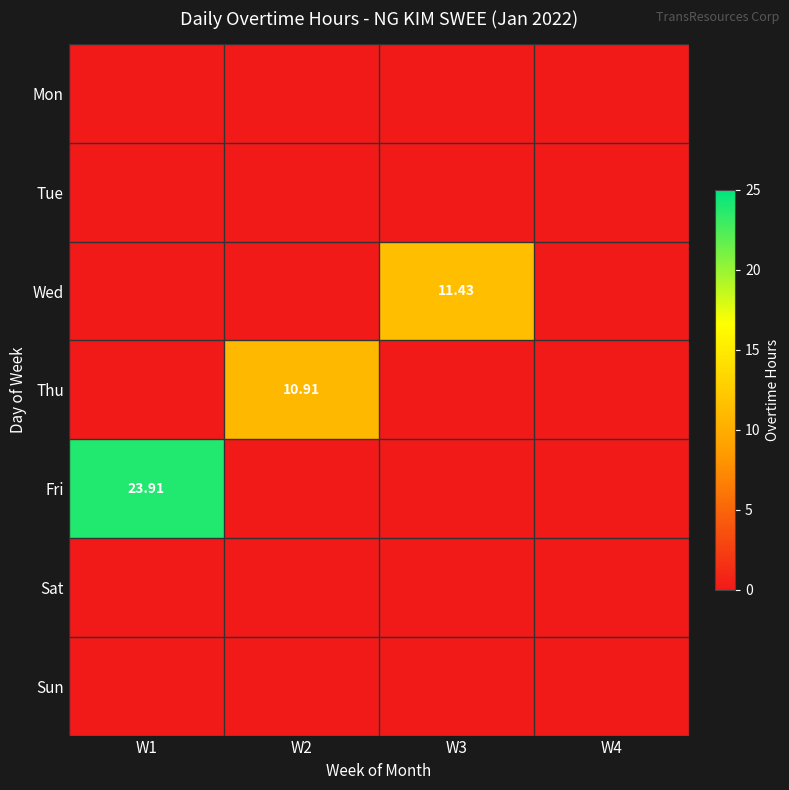

What is the total value across all series at W3?

11.4